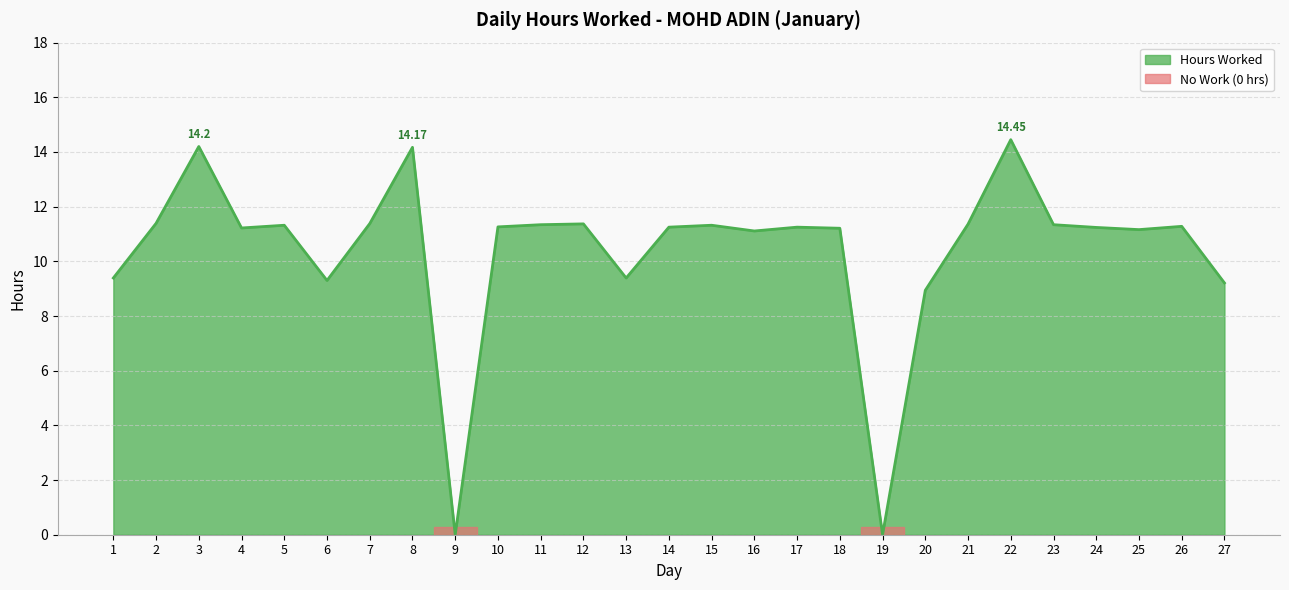

Approximately how many times larger is the value at 12 compared to 22?

0.8